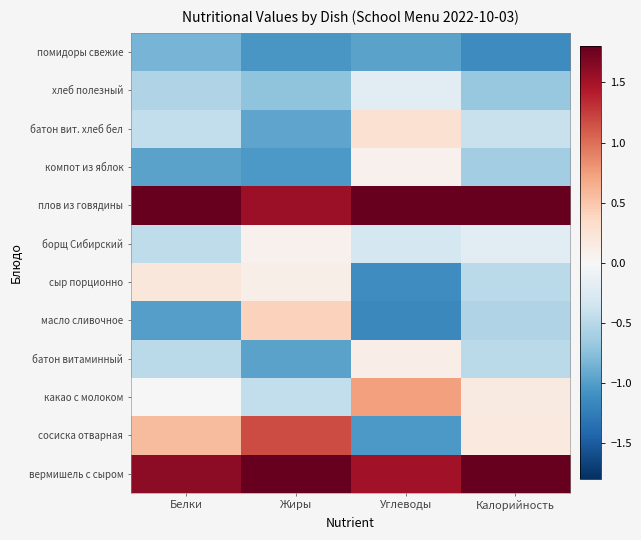

At which category is the sum across all series the highest?

Белки